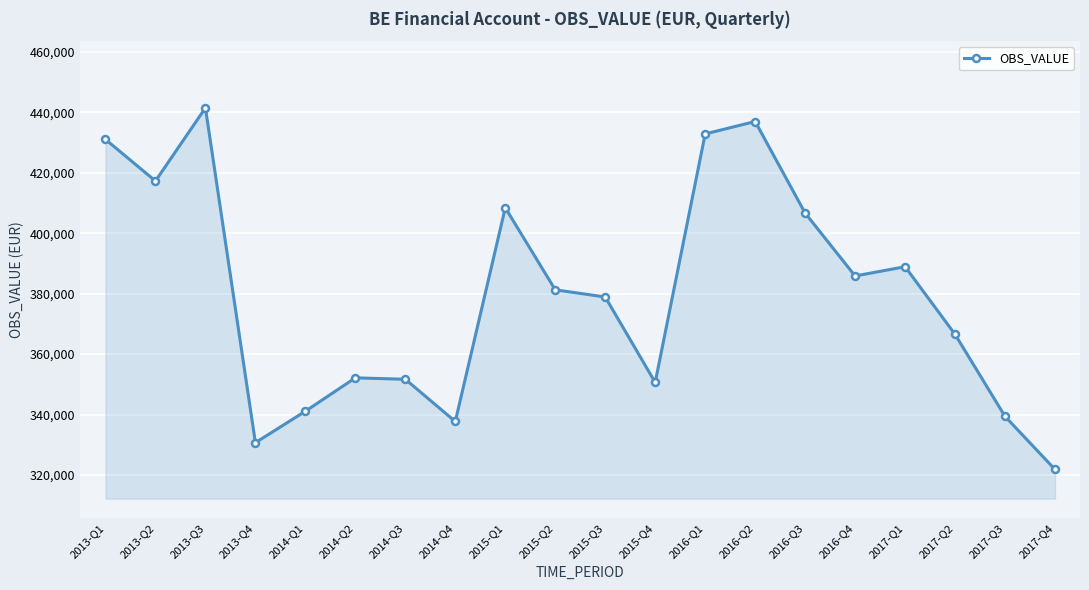

At which label is the value closest to 381643?

2015-Q2